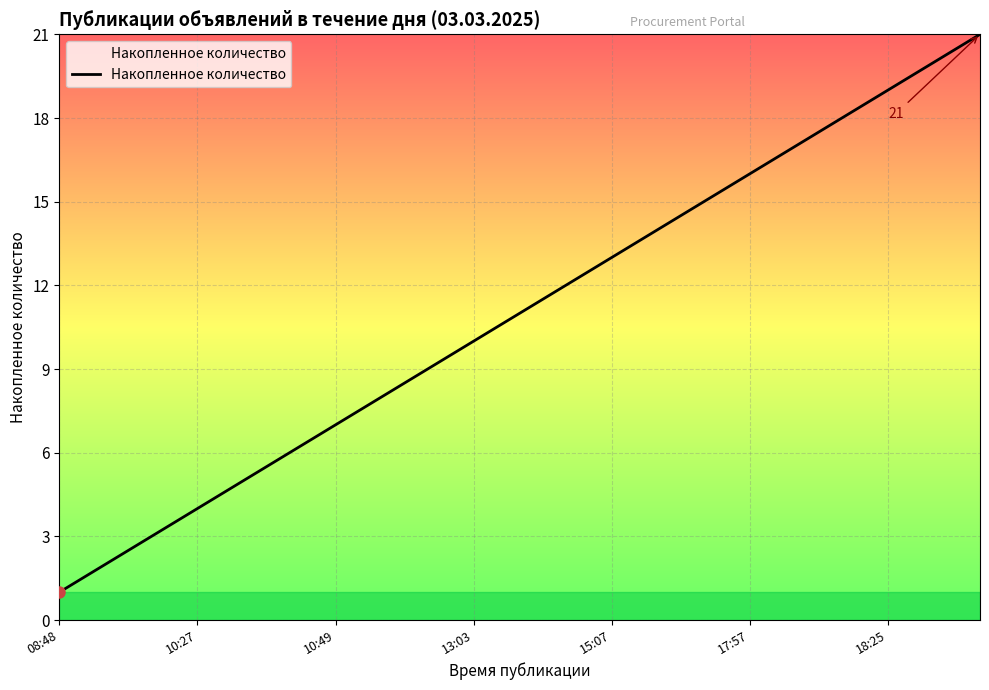

What is the difference between the maximum and minimum values?

20